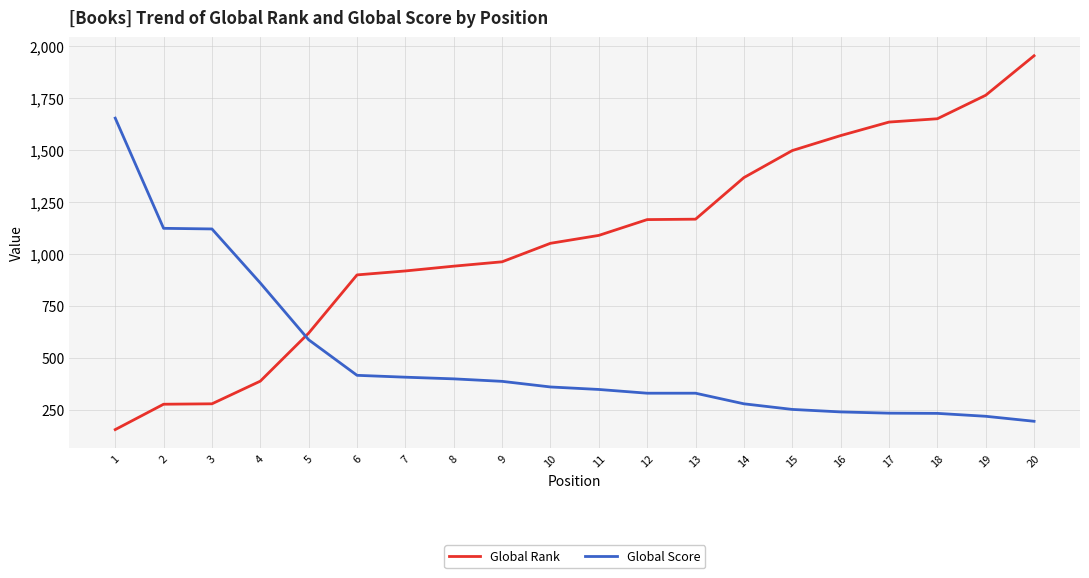

What is the minimum value for Global Rank?

155